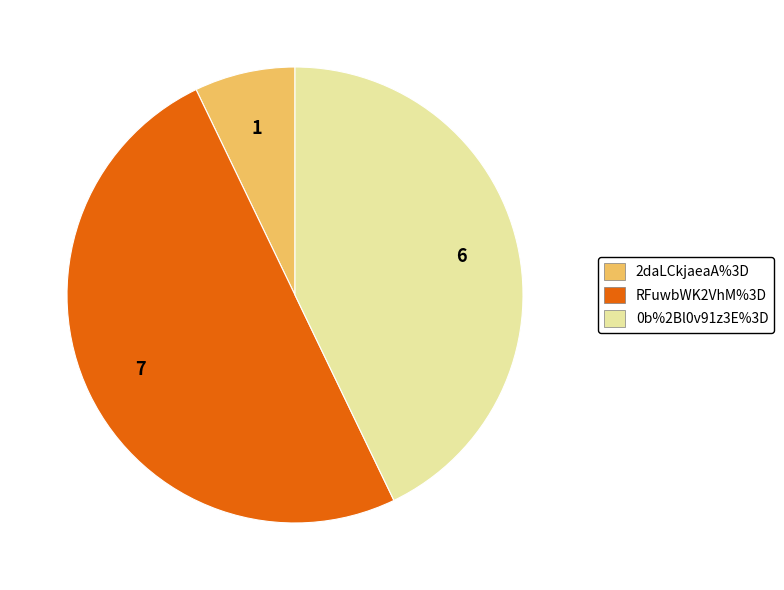

Combined, do 0b%2Bl0v91z3E%3D and RFuwbWK2VhM%3D account for over 50%?

Yes